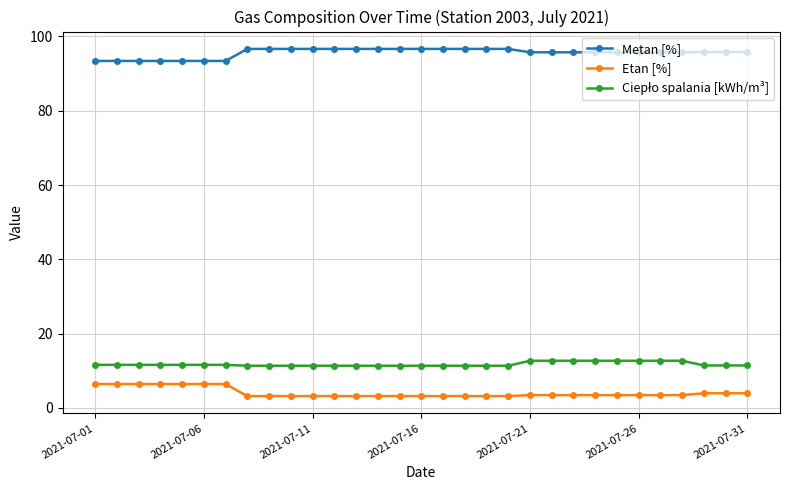

Is this an area chart (filled region under the line)?

No